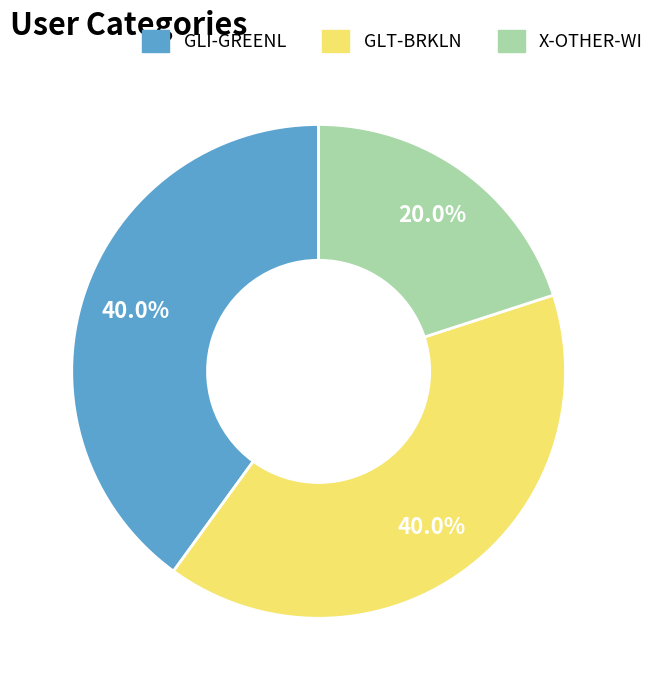

To the nearest percent, what is the average slice percentage?

33%